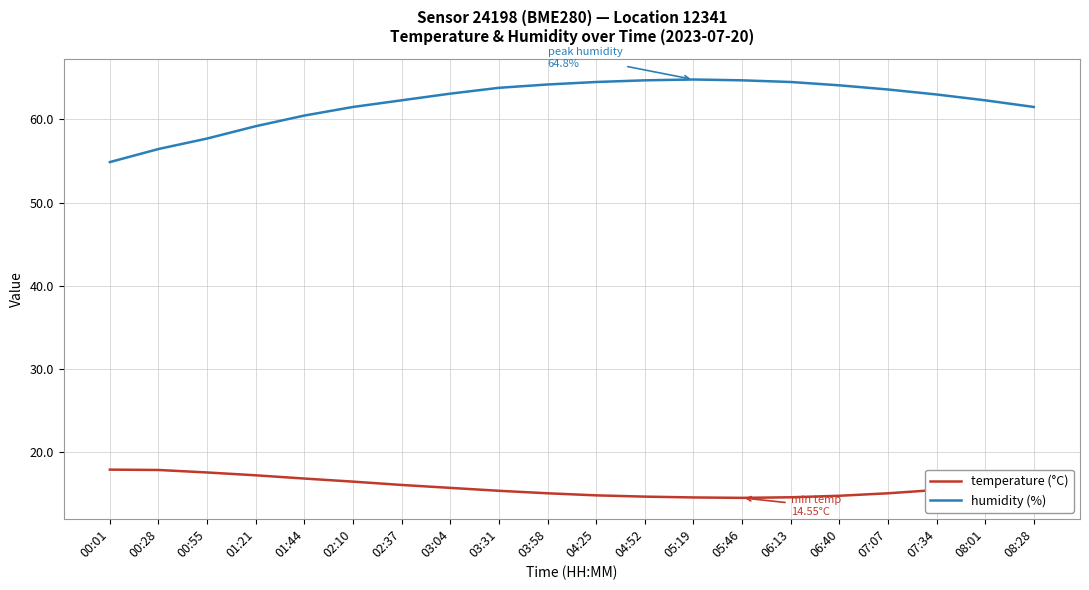

What is the highest value of the humidity (%) series?

64.8